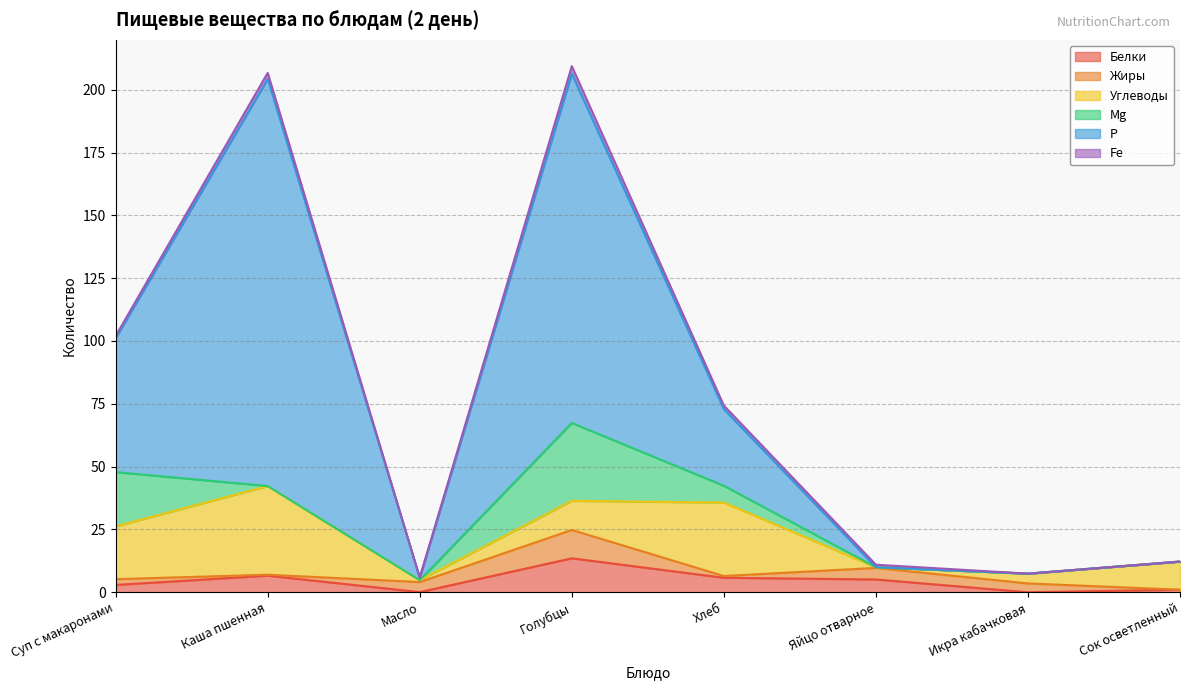

What is the approximate value of Углеводы at Сок осветленный?

11.2